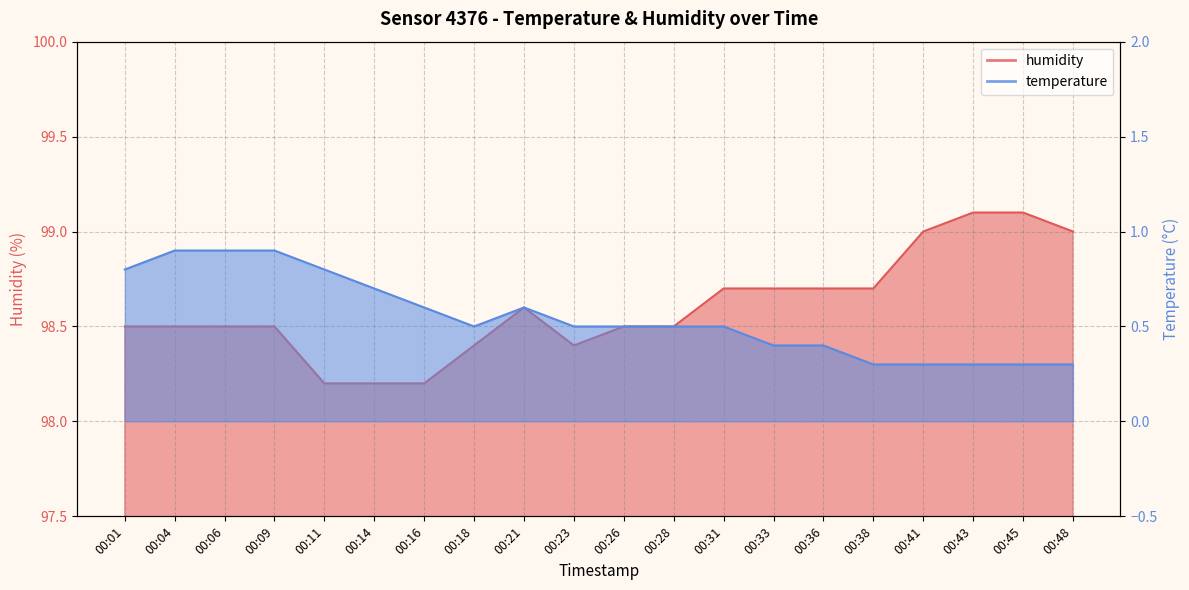

Reading left to right, transcribe all the data shown in this chart.

humidity: 98.5	98.5	98.5	98.5	98.2	98.2	98.2	98.4	98.6	98.4	98.5	98.5	98.7	98.7	98.7	98.7	99.0	99.1	99.1	99.0
temperature: 0.8	0.9	0.9	0.9	0.8	0.7	0.6	0.5	0.6	0.5	0.5	0.5	0.5	0.4	0.4	0.3	0.3	0.3	0.3	0.3